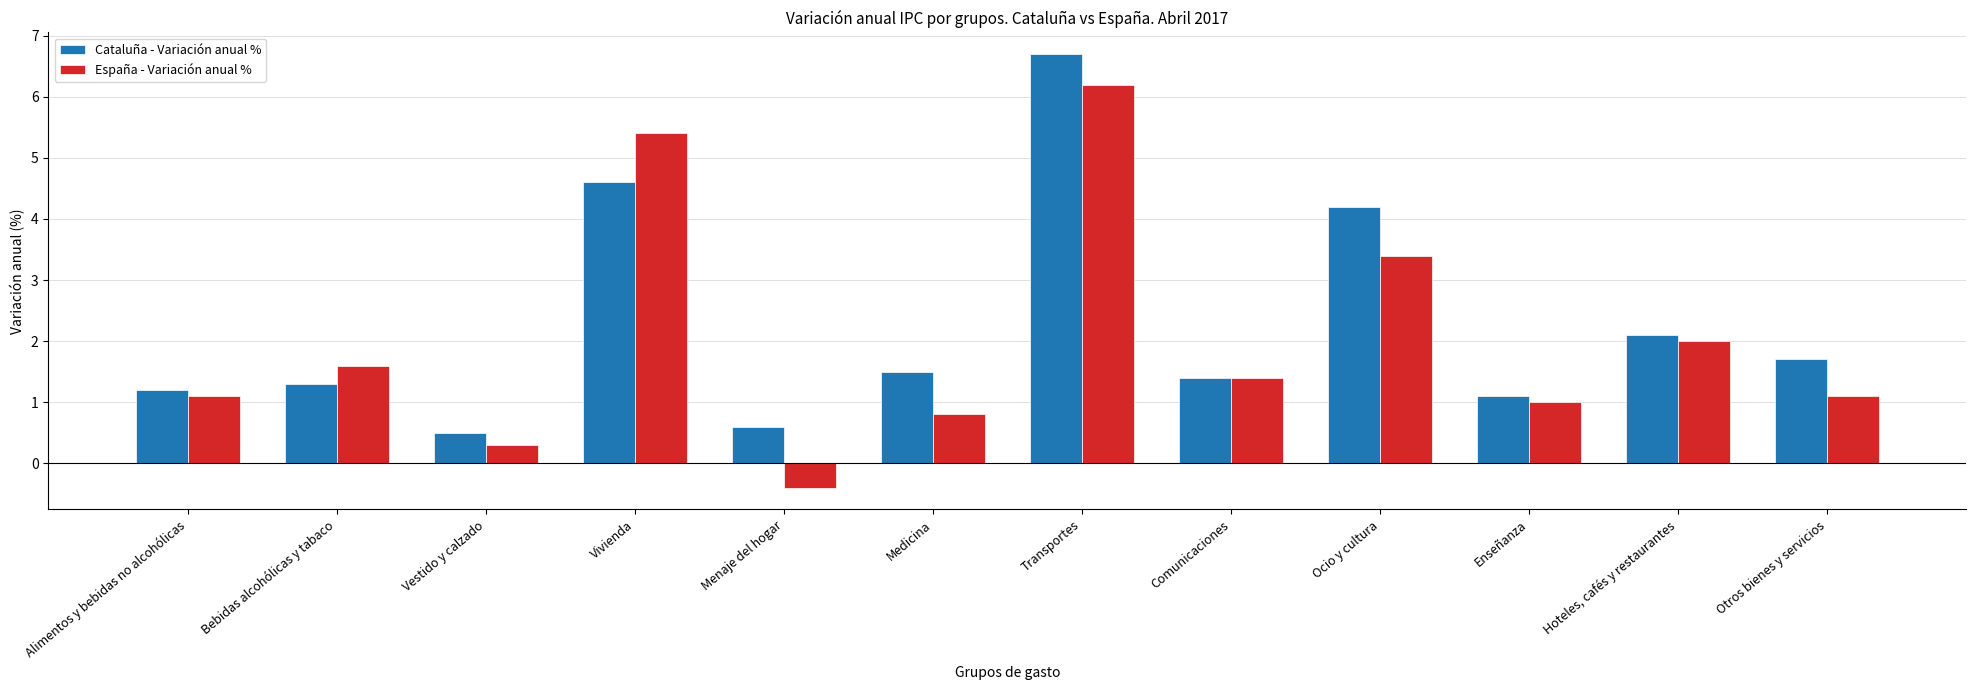

Reading left to right, extract all data points from this chart.

Cataluña - Variación anual %: Alimentos y bebidas no alcohólicas=1.2	Bebidas alcohólicas y tabaco=1.3	Vestido y calzado=0.5	Vivienda=4.6	Menaje del hogar=0.6	Medicina=1.5	Transportes=6.7	Comunicaciones=1.4	Ocio y cultura=4.2	Enseñanza=1.1	Hoteles, cafés y restaurantes=2.1	Otros bienes y servicios=1.7
España - Variación anual %: Alimentos y bebidas no alcohólicas=1.1	Bebidas alcohólicas y tabaco=1.6	Vestido y calzado=0.3	Vivienda=5.4	Menaje del hogar=-0.4	Medicina=0.8	Transportes=6.2	Comunicaciones=1.4	Ocio y cultura=3.4	Enseñanza=1.0	Hoteles, cafés y restaurantes=2.0	Otros bienes y servicios=1.1